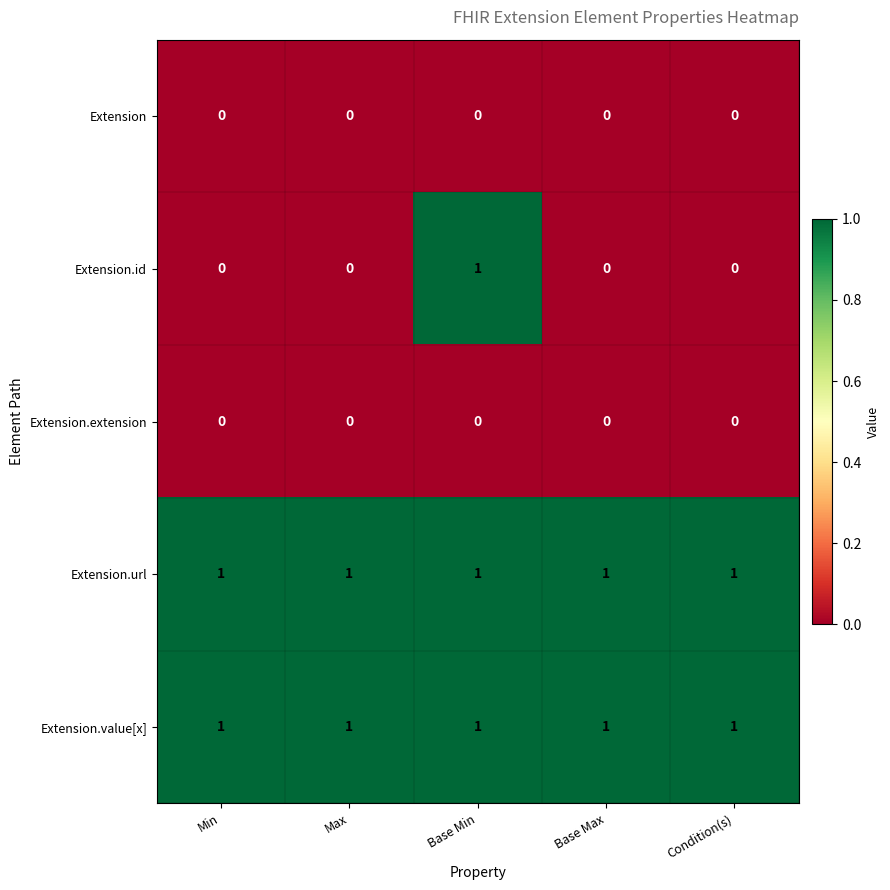

At which category is the sum across all series the highest?

Base Min